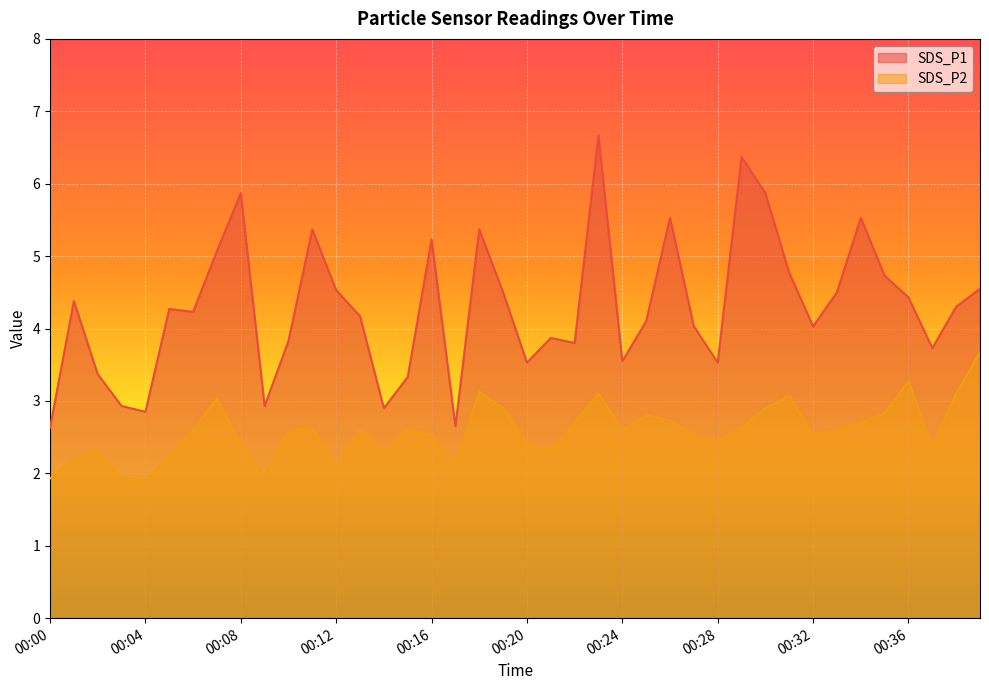

What is the sum of the SDS_P1 values at 00:08 and 00:16?

11.1